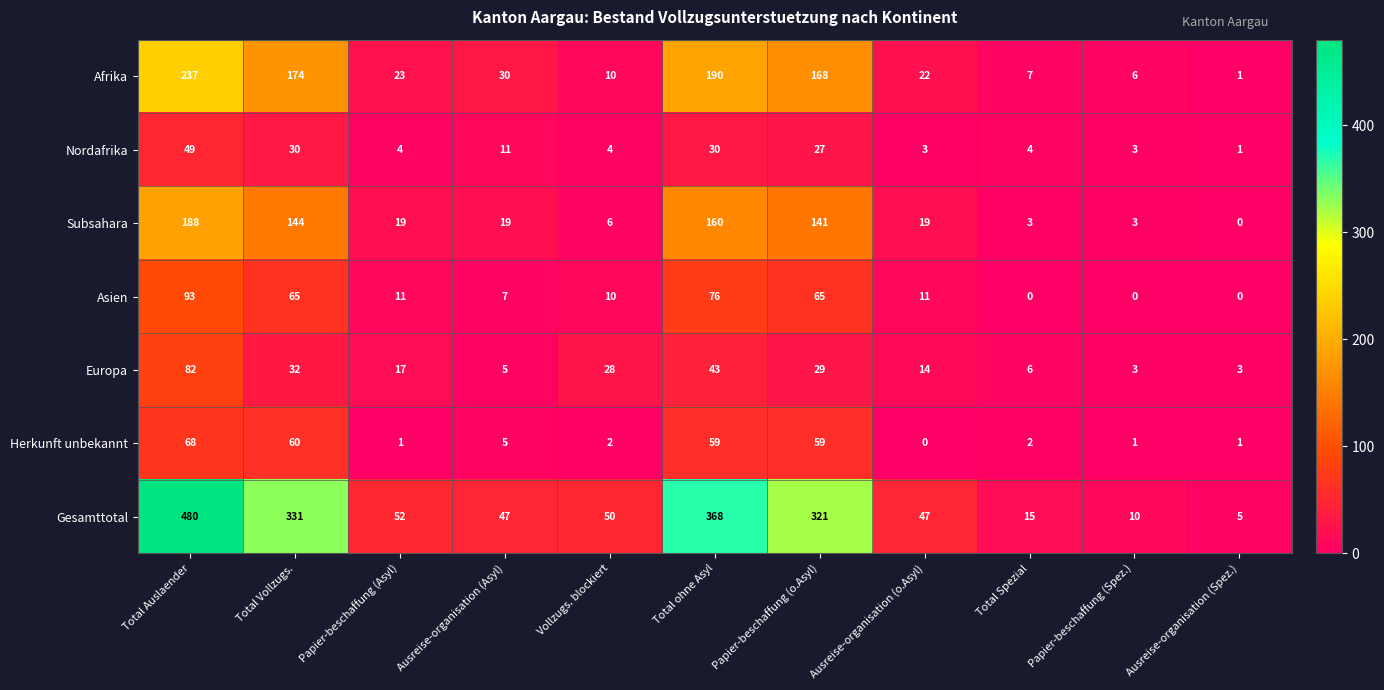

The value of Asien at Total ohne Asyl is 76. True or false?

True